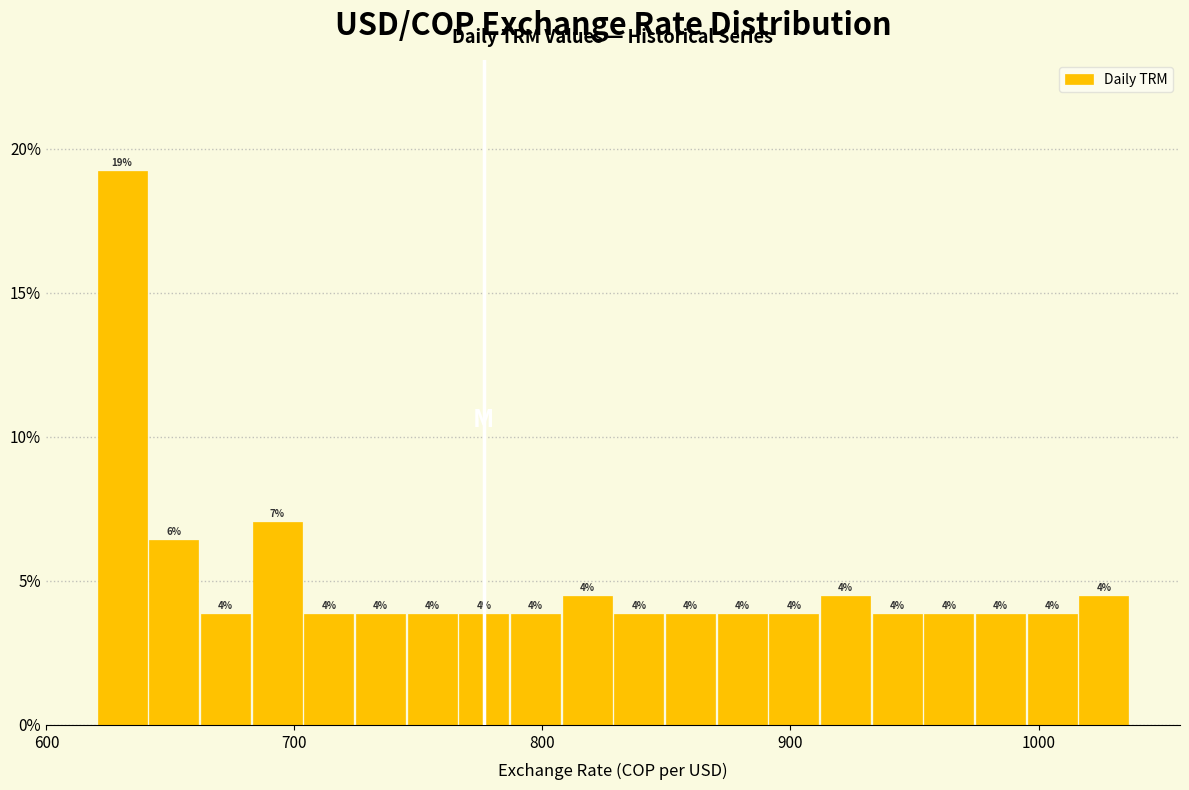

Read against the x-axis, roughly where is the centre of the tallest bar?

630